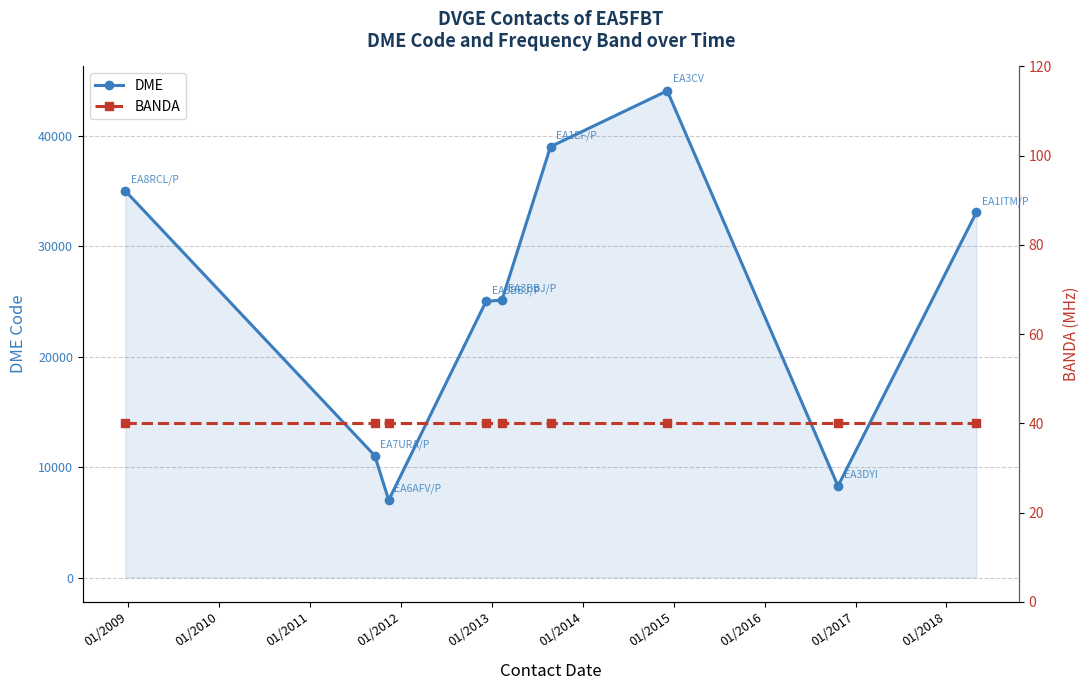

How many data points does each series have?

9